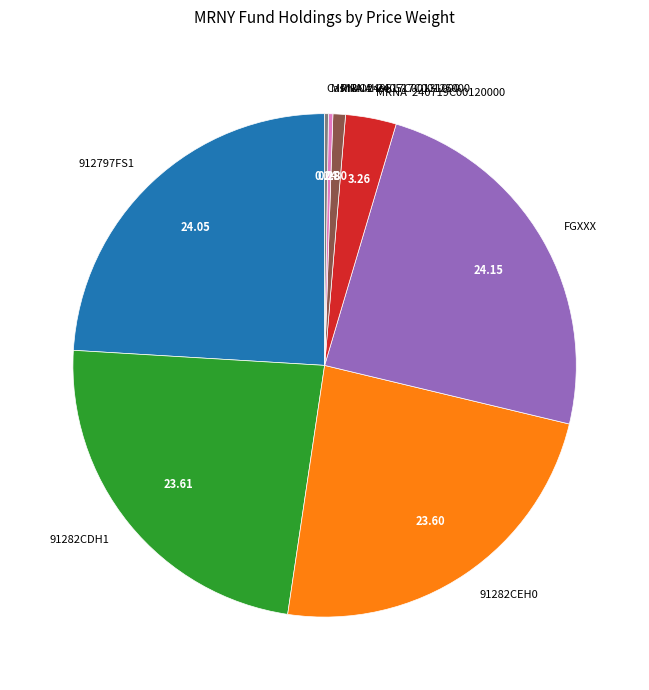

What is the ratio of the value at FGXXX to the value at 91282CEH0?

1.0